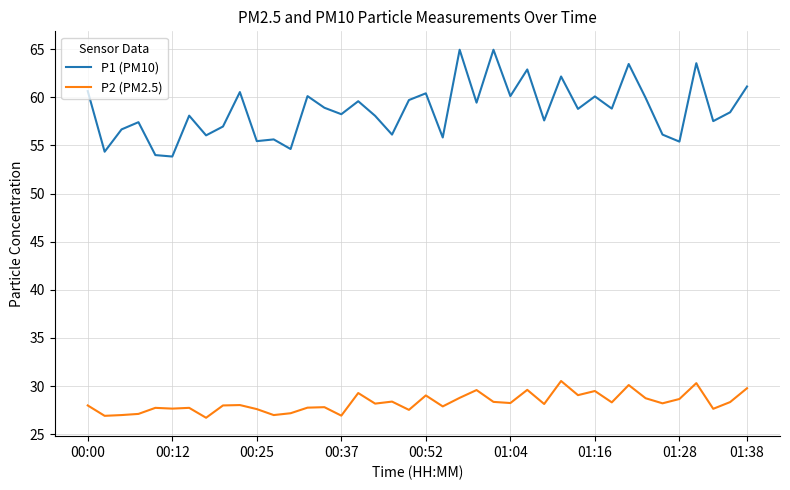

True or false: P1 (PM10) and P2 (PM2.5) intersect in this chart.

False